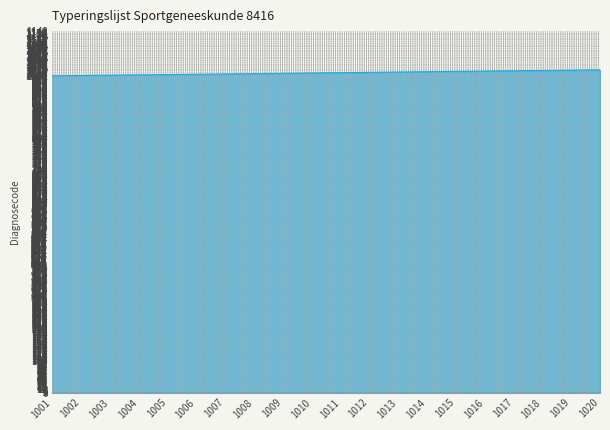

What is the ratio of the value at 1017 to the value at 1002?

1.0